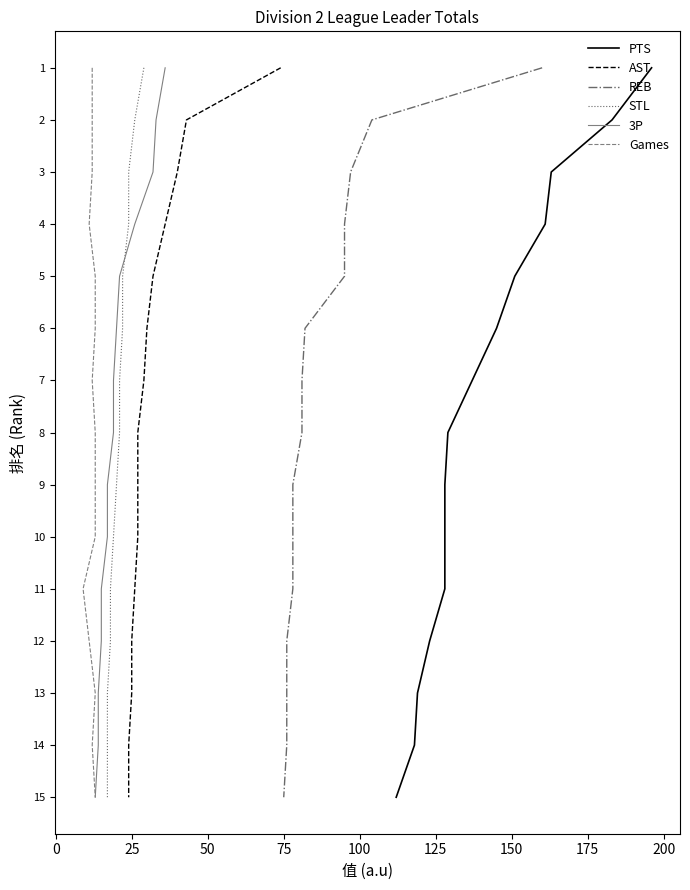

Which series has the largest range (max minus min)?

PTS